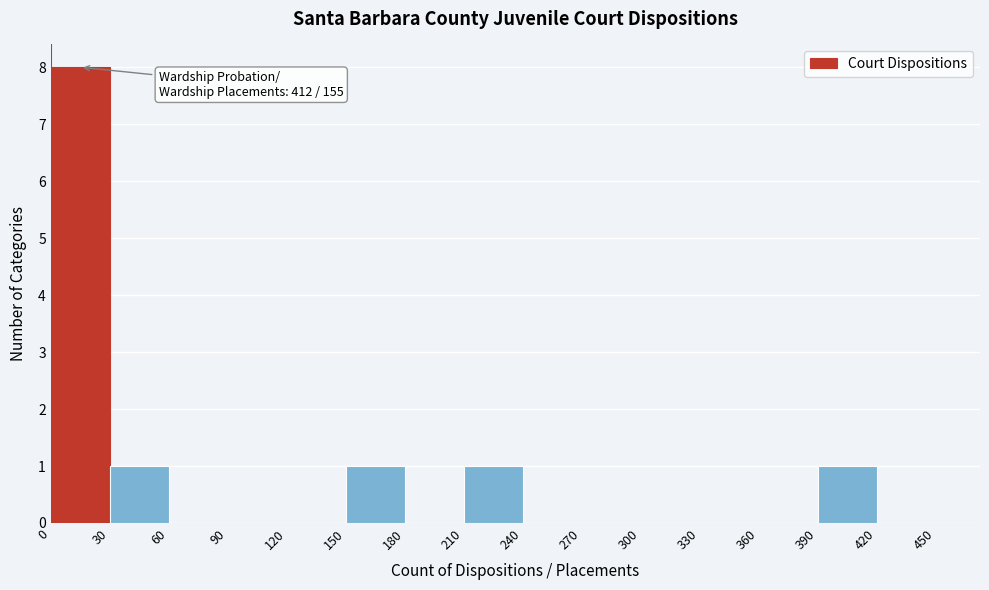

Over which range of the x-axis is the bar tallest?

0 to 30